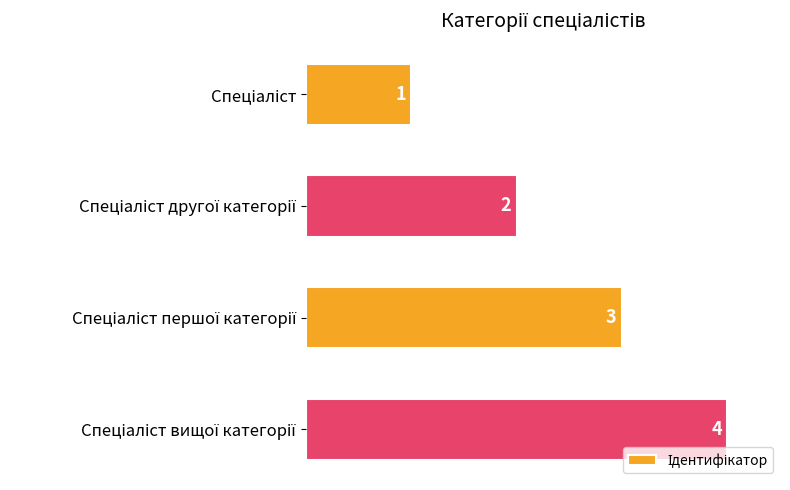

Count the number of categories in the chart.

4